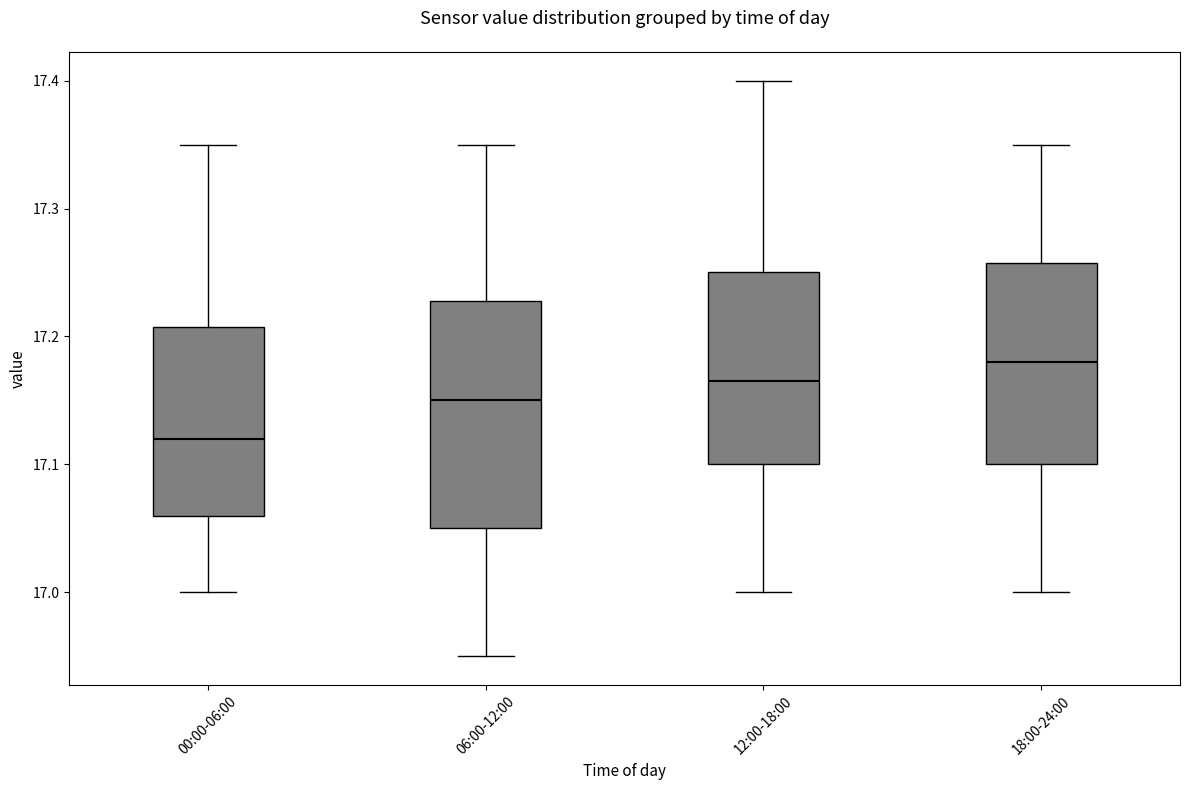

Reading left to right, read every box against the y-axis: the position of its median line, the range the box covers, and the ends of its whiskers. The values are not printed on the chart, so give them approximately, as read against the axis.

00:00-06:00: median 17.12, box 17.06 to 17.21, whiskers 17.00 to 17.35
06:00-12:00: median 17.15, box 17.05 to 17.23, whiskers 16.95 to 17.35
12:00-18:00: median 17.17, box 17.10 to 17.25, whiskers 17.00 to 17.40
18:00-24:00: median 17.18, box 17.10 to 17.26, whiskers 17.00 to 17.35